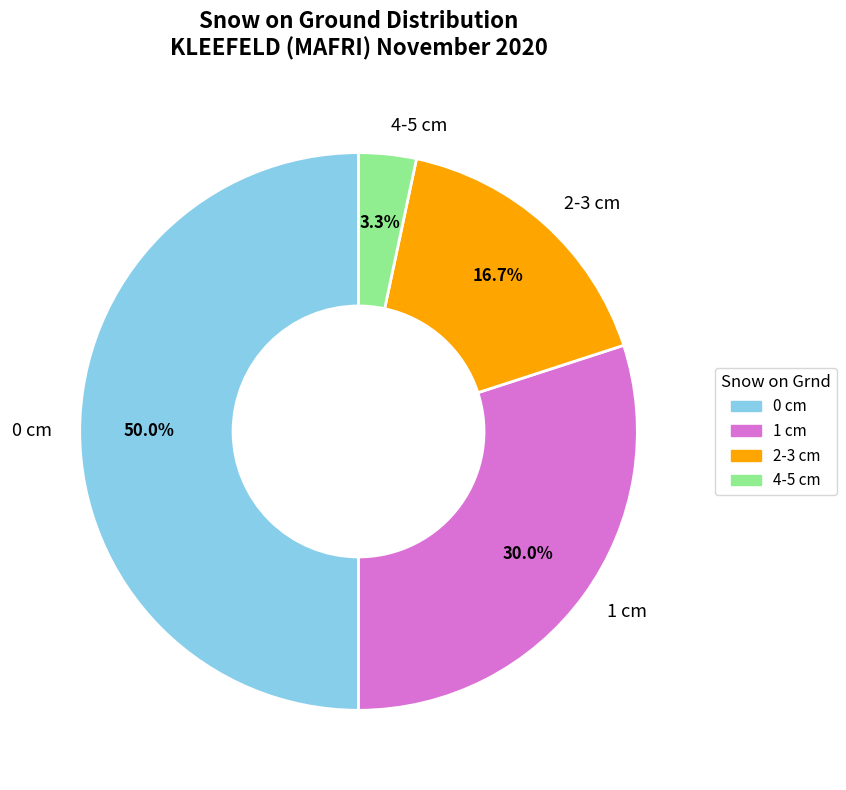

To the nearest percent, what is the difference between the largest and smallest slice percentages?

47%